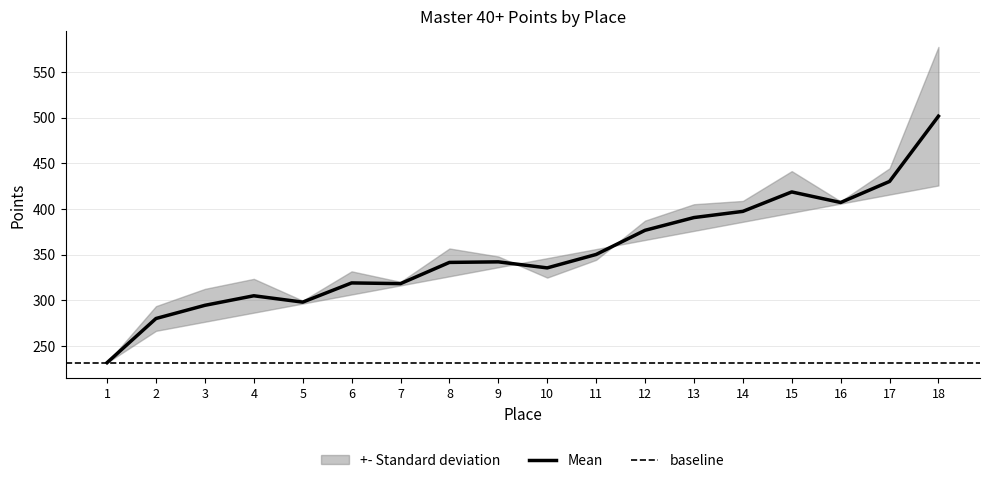

Which category has the lowest value across all series?

1